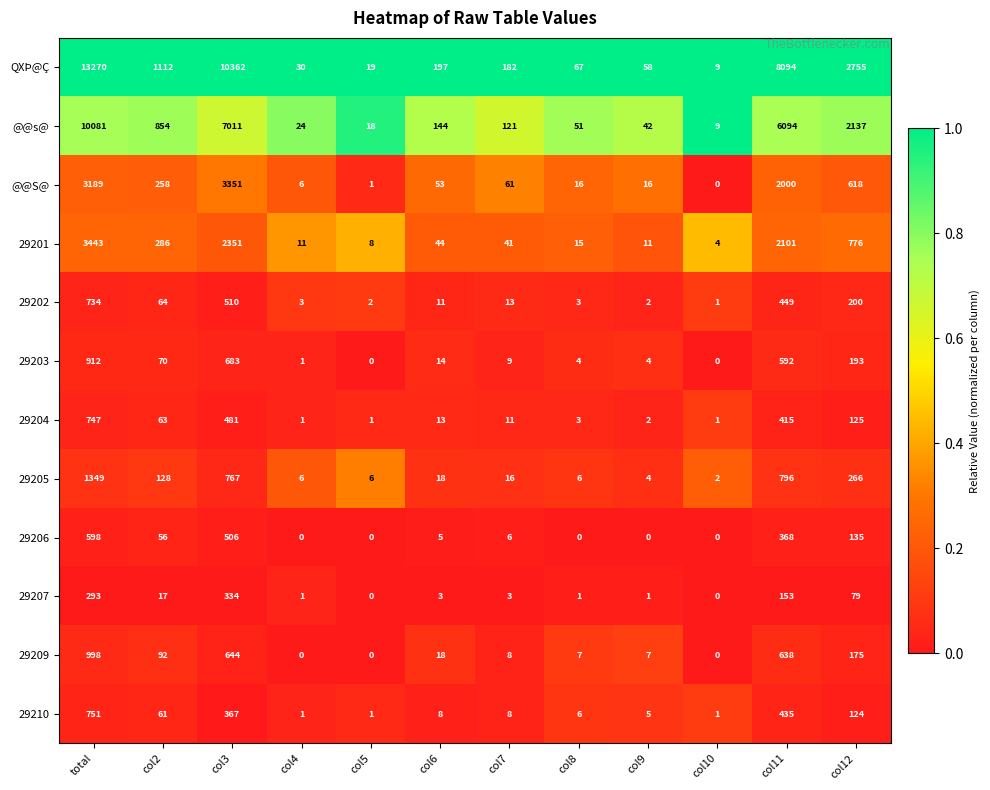

At col3, list the series in order from smallest to largest.

29207, 29210, 29204, 29206, 29202, 29209, 29203, 29205, 29201, @@S@, @@s@, QXÞ@Ç